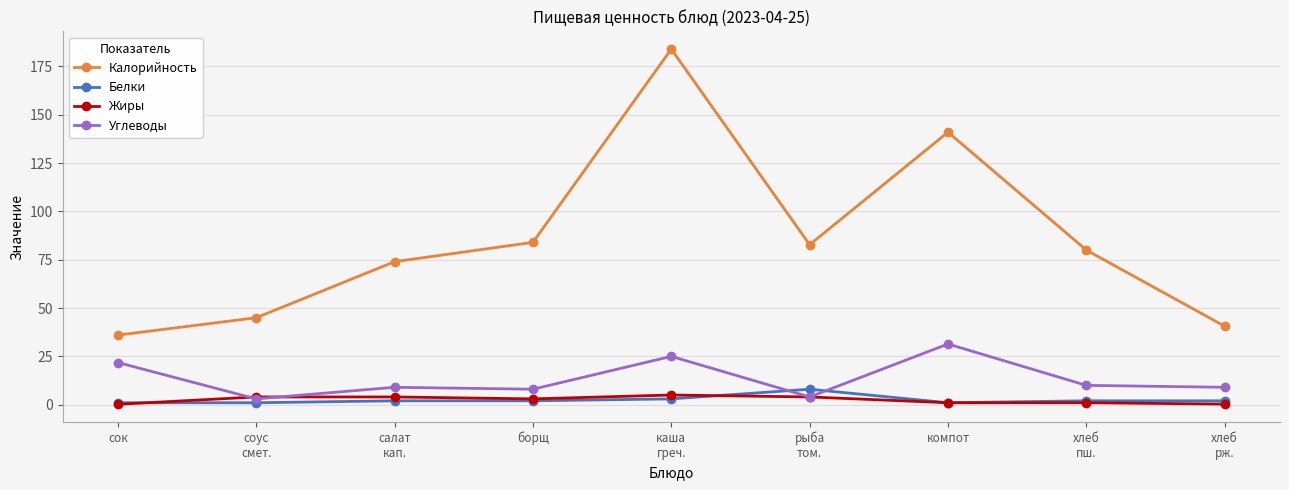

True or false: Калорийность has more than 0 interior local peaks.

True